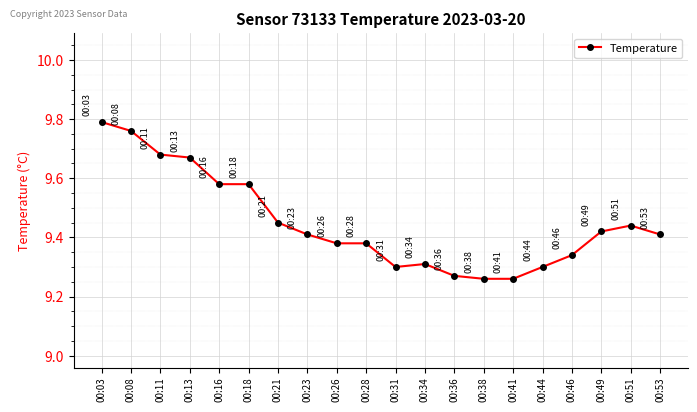

What is the change in value from 00:13 to 00:23?

-0.3